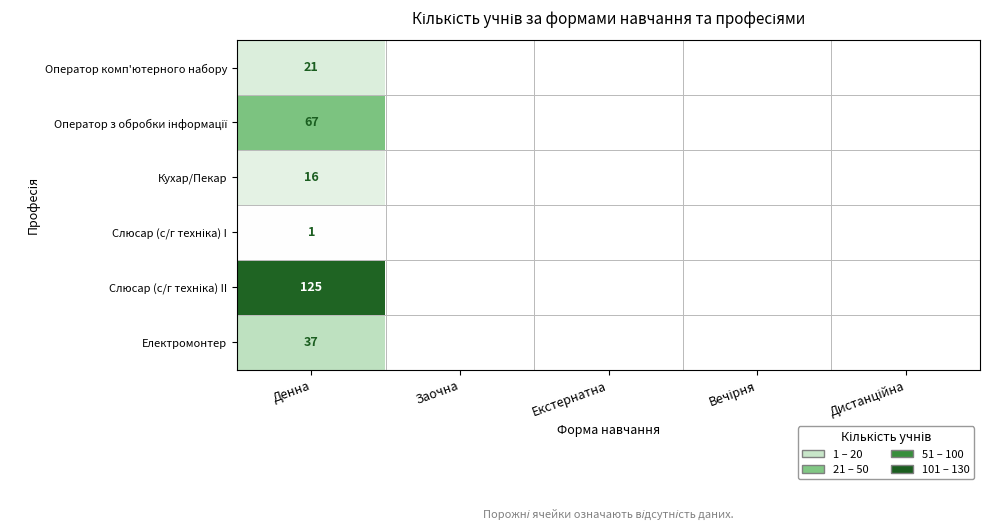

The value of Оператор комп'ютерного набору at Денна is 29. True or false?

False